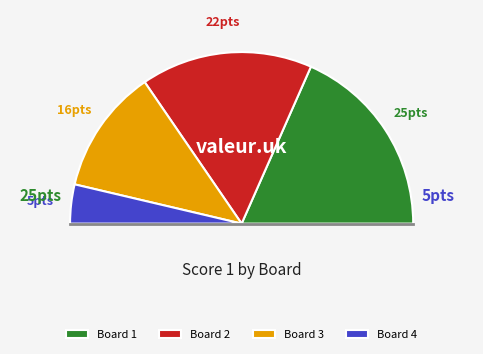

The Board 3 slice represents 14% of the pie. True or false?

False